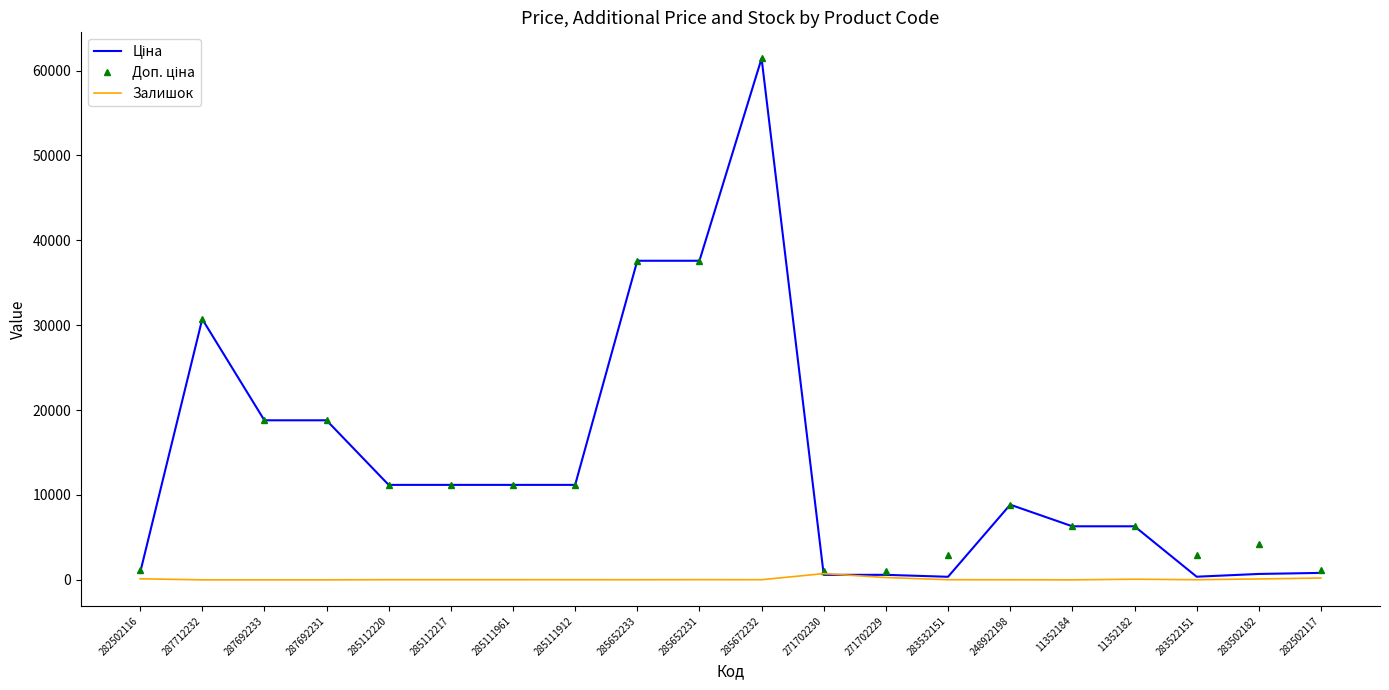

What position from the right is 11352184?

5